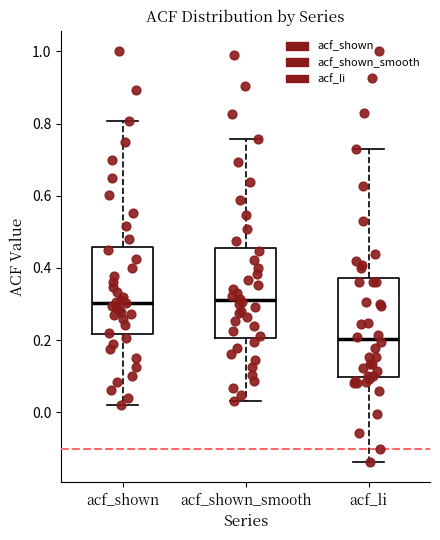

Reading left to right, transcribe this box plot: for each box, give where its median line is, the range the box spans, and where its two whiskers end, as read against the y-axis. The values are not printed on the chart, so give them approximately, as read against the axis.

acf_shown: median 0.30, box 0.22 to 0.46, whiskers 0.02 to 0.80
acf_shown_smooth: median 0.32, box 0.20 to 0.46, whiskers 0.04 to 0.76
acf_li: median 0.20, box 0.10 to 0.38, whiskers -0.14 to 0.72